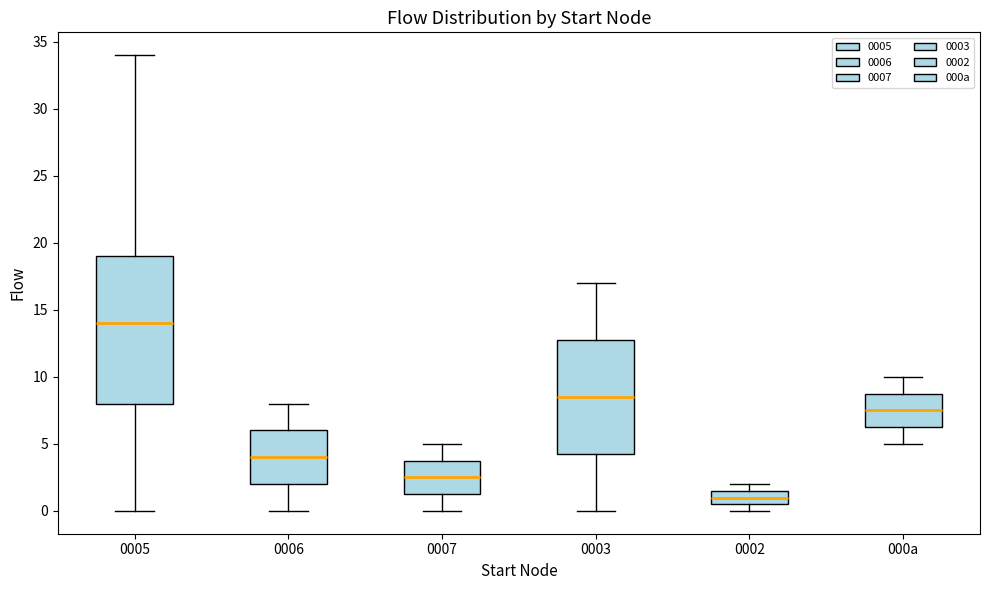

Comparing the boxes themselves (not the whiskers), which one is the tallest?

0005